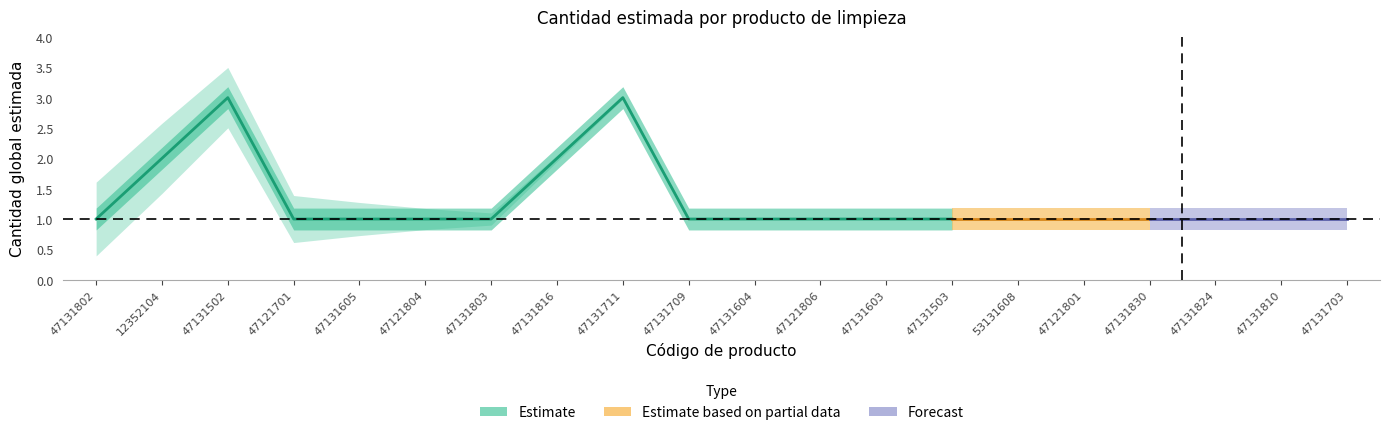

How many series are shown in this chart?

1